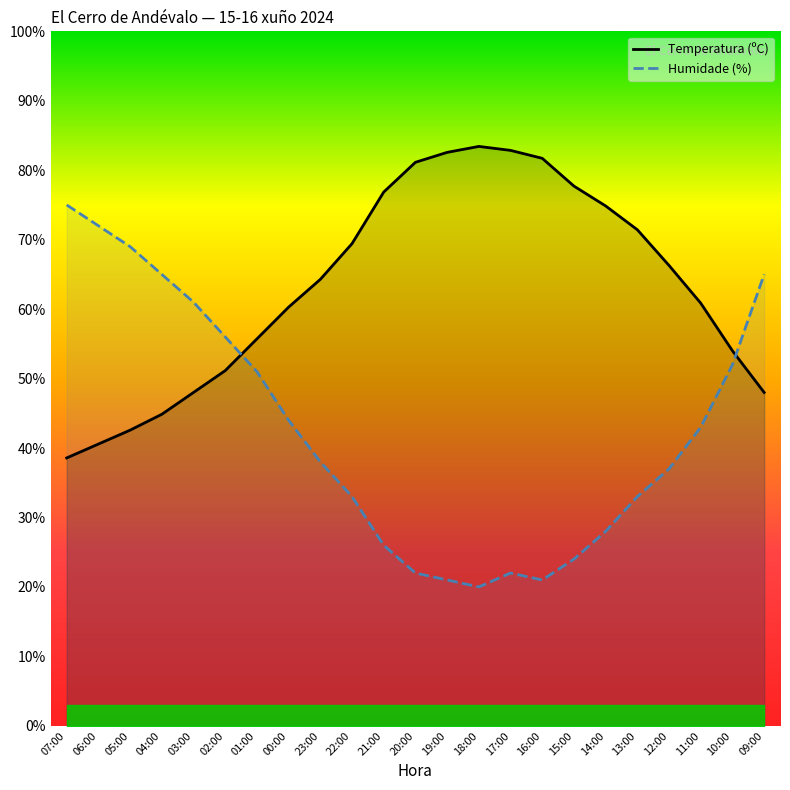

What is the label of the 20th point from the right?

04:00